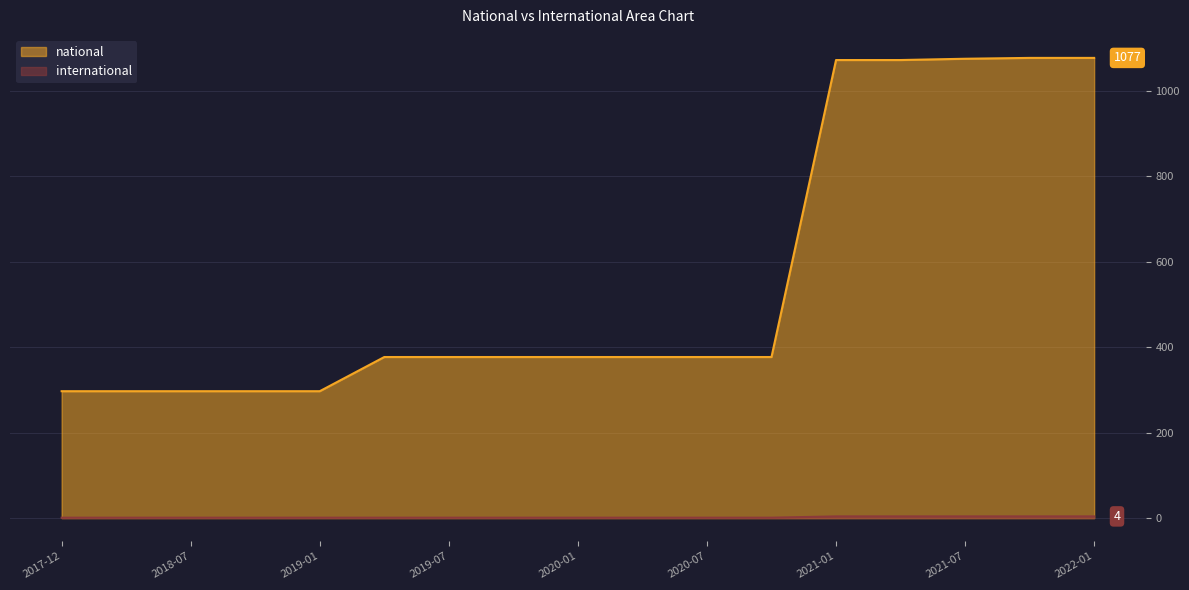

At which category does the chart reach its peak across all series?

2021-10-01